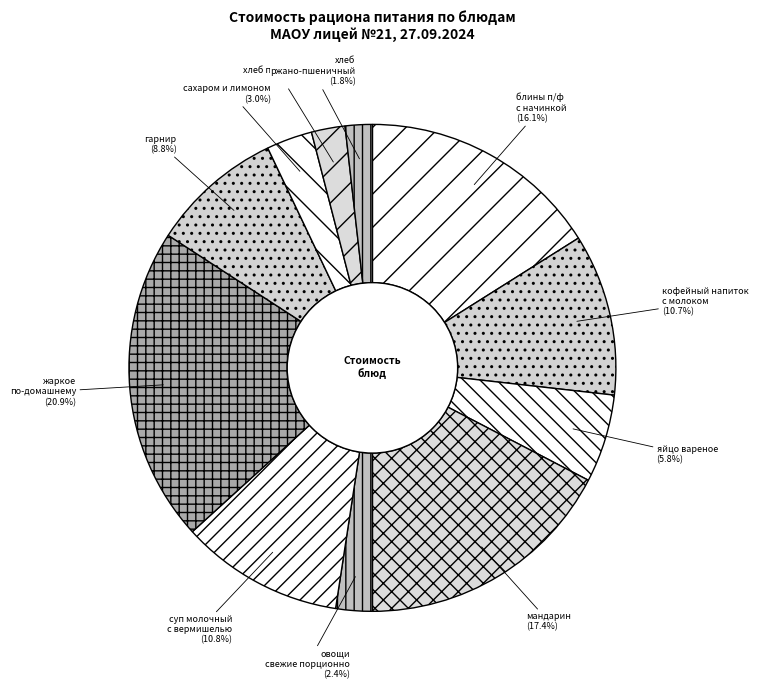

How many slices are in this pie chart?

11